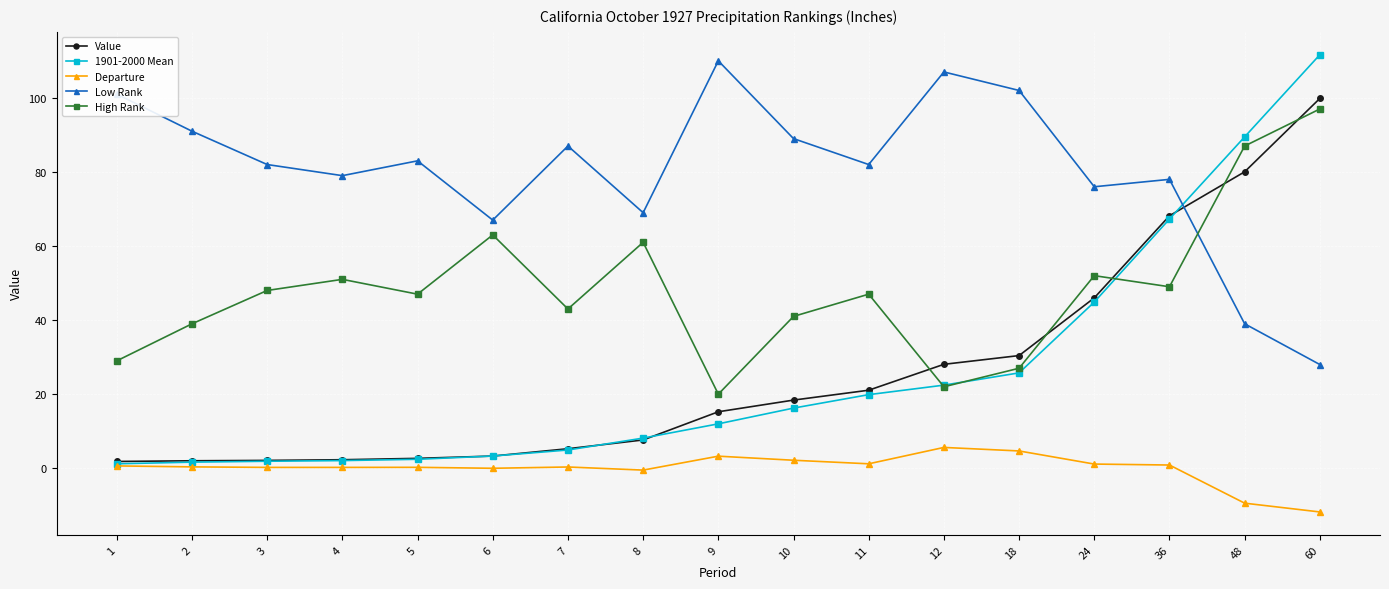

Which series has the largest total across all categories?

Low Rank